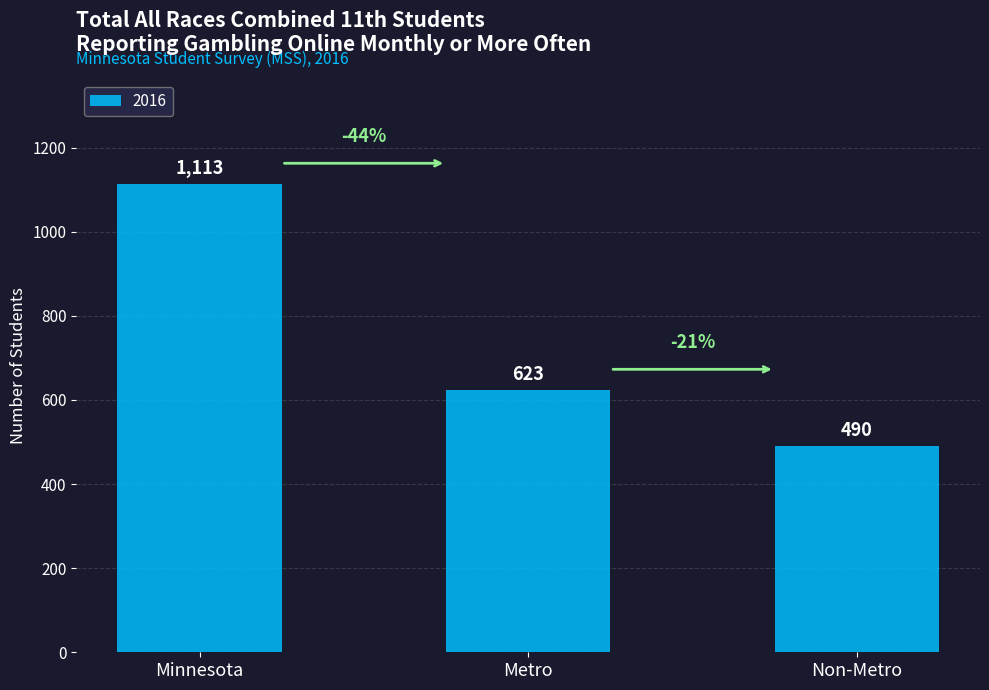

What is the label of the 1st bar from the right?

Non-Metro